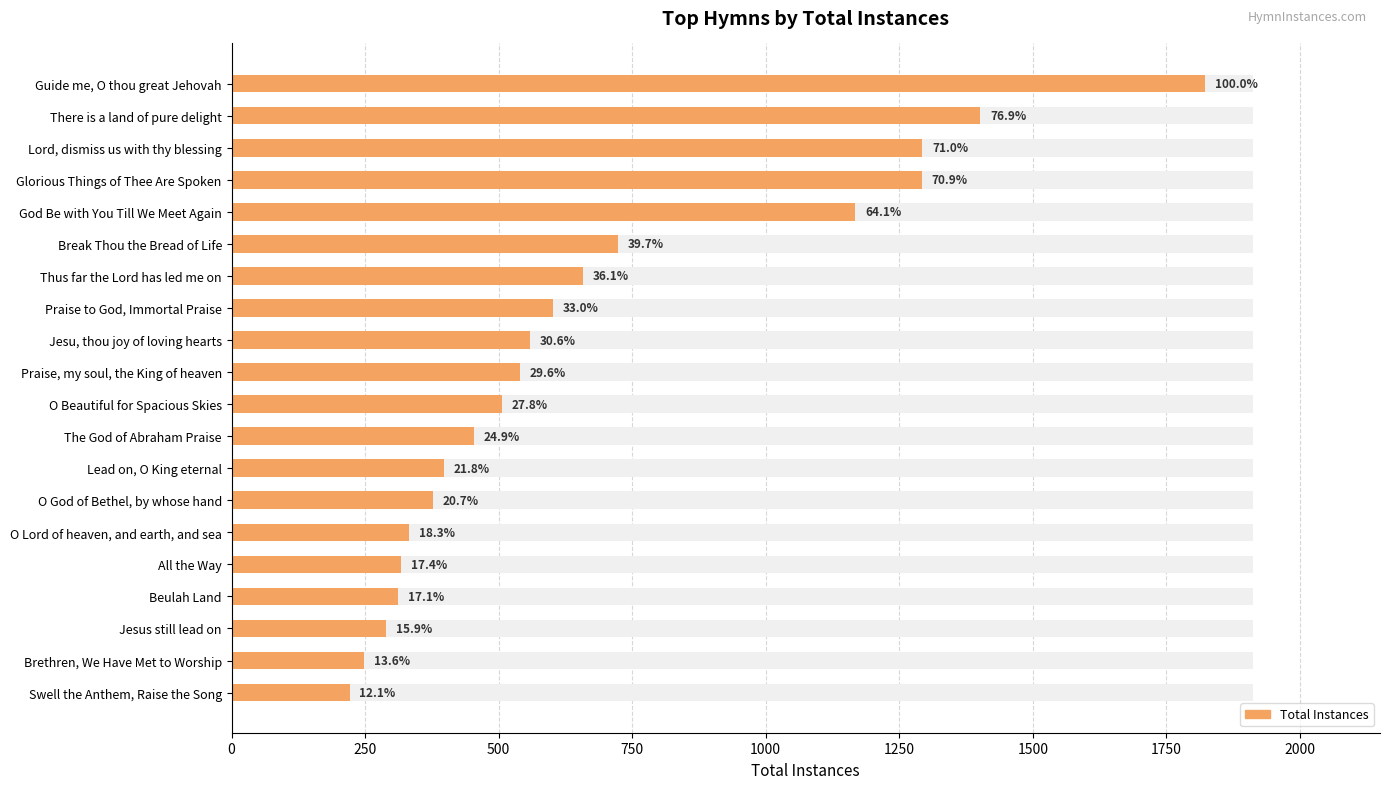

What is the change in value from All the Way to Swell the Anthem, Raise the Song?

-96